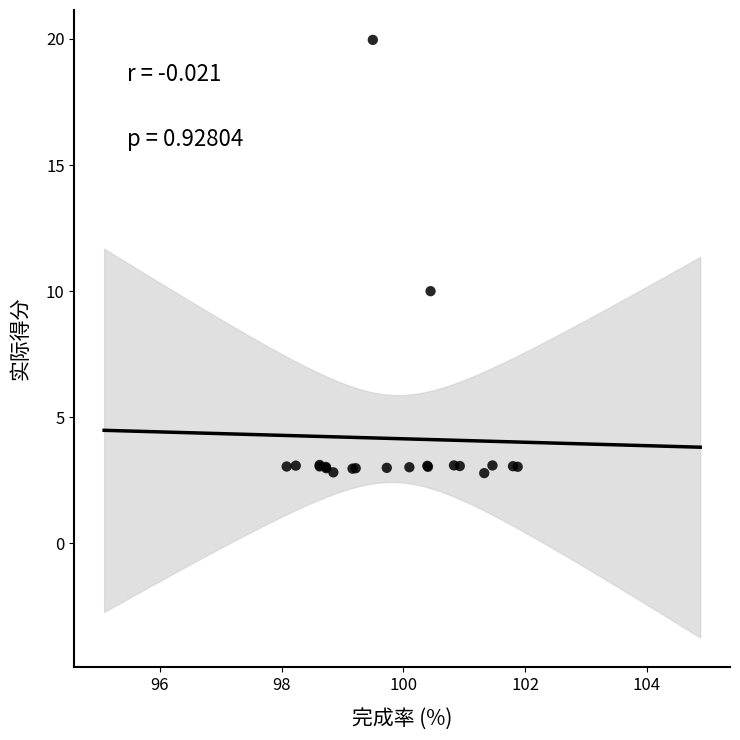

What Y value in the scatter plot is closest to 11?

10.0